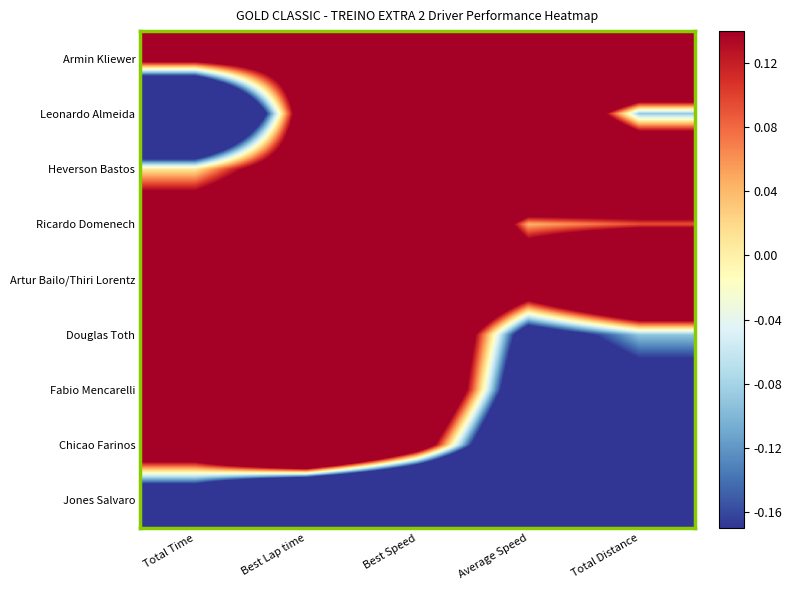

What is the greatest value displayed?

1.0